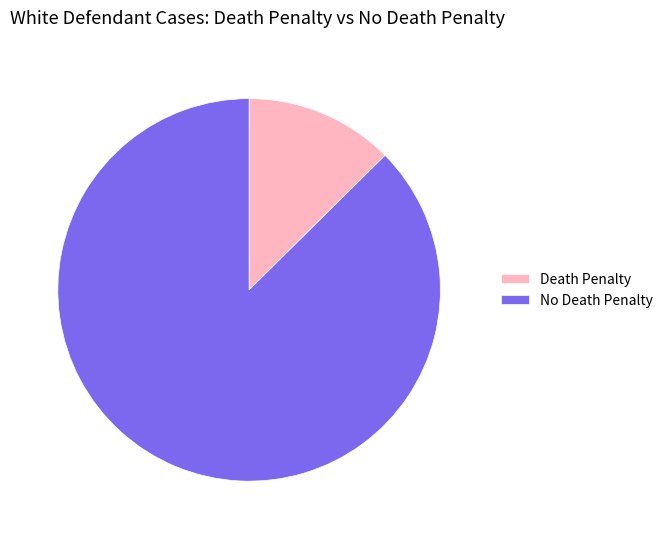

Between Death Penalty and No Death Penalty, which is larger?

No Death Penalty